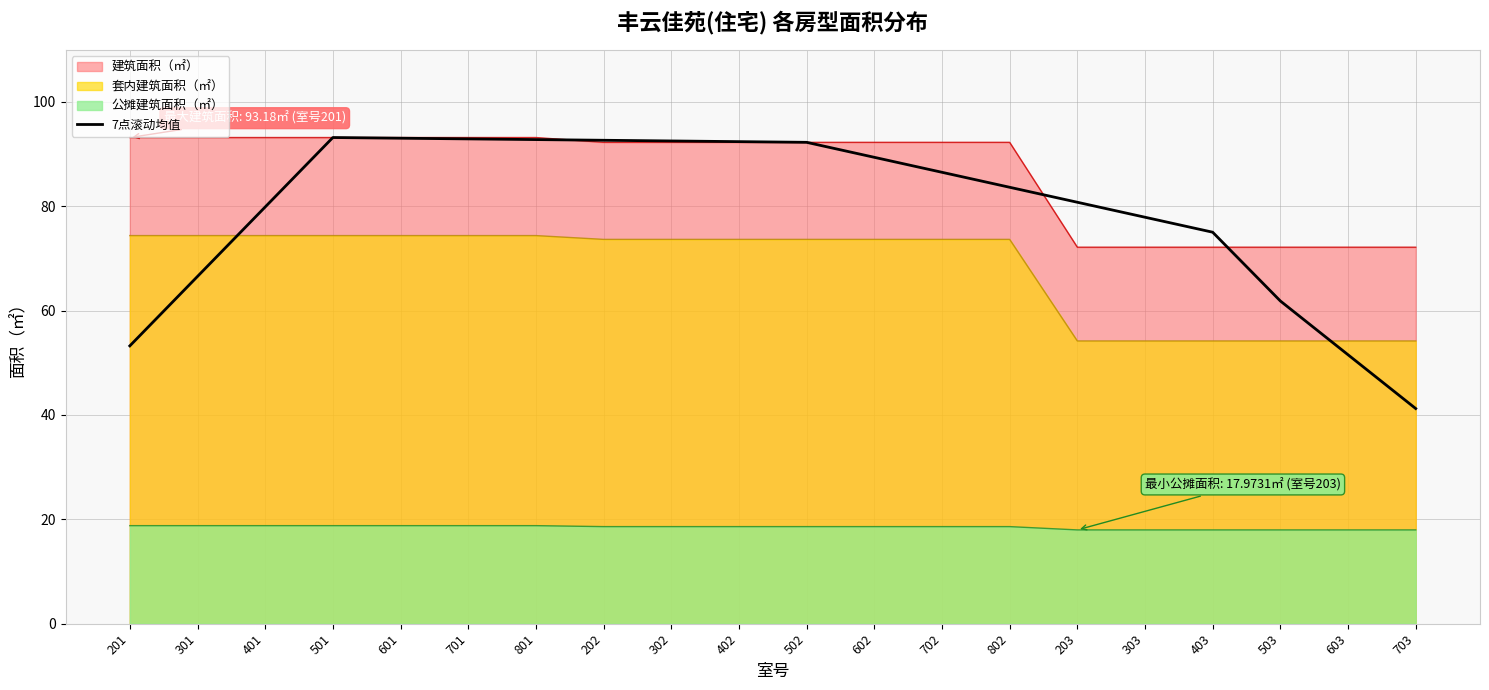

The chart shows a value of 52.4 at 501. True or false?

False